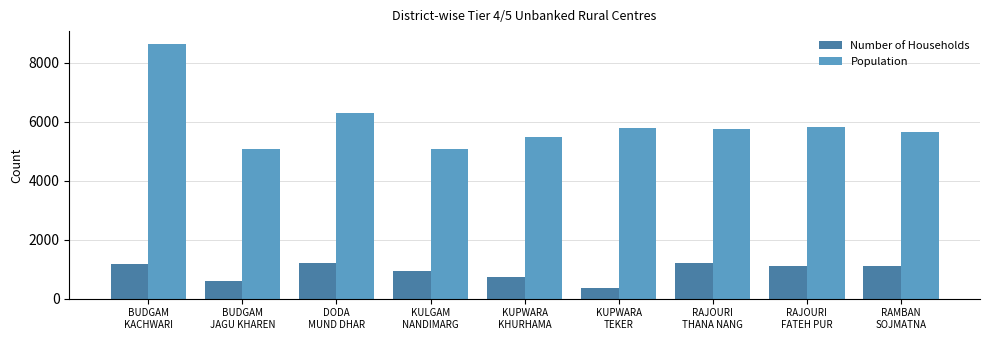

How many categories are shown in the chart?

9